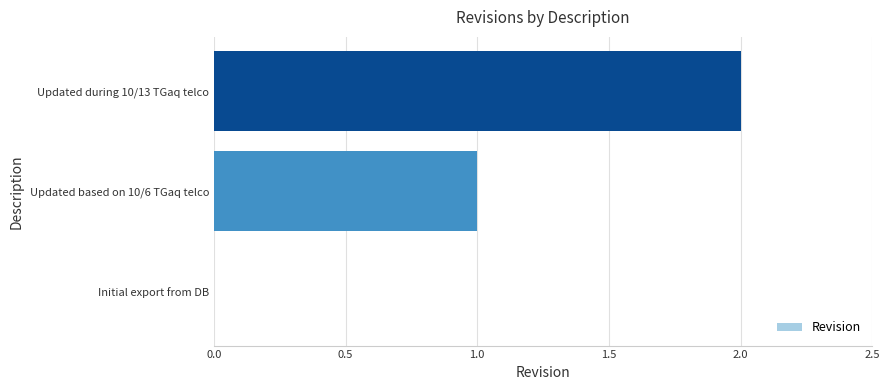

What is the sum of all values?

3